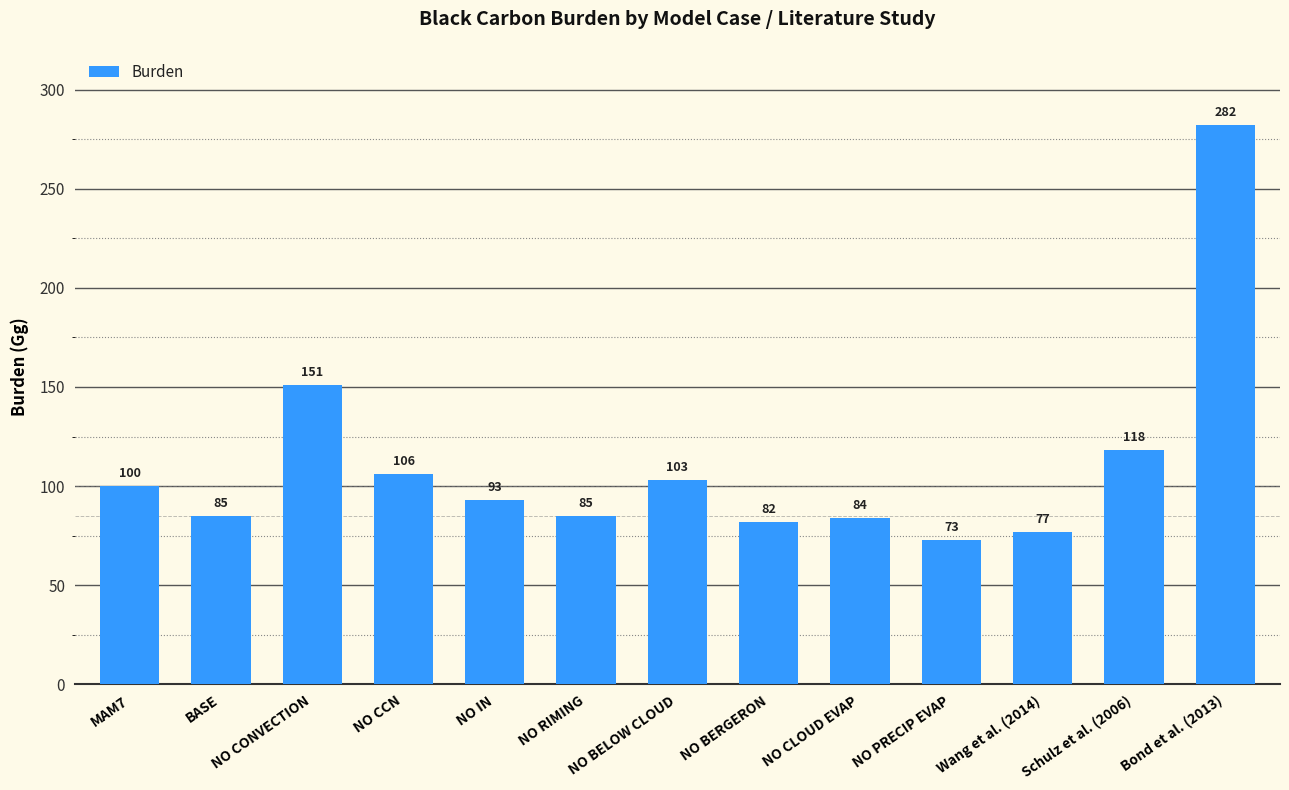

What is the greatest value displayed?

282